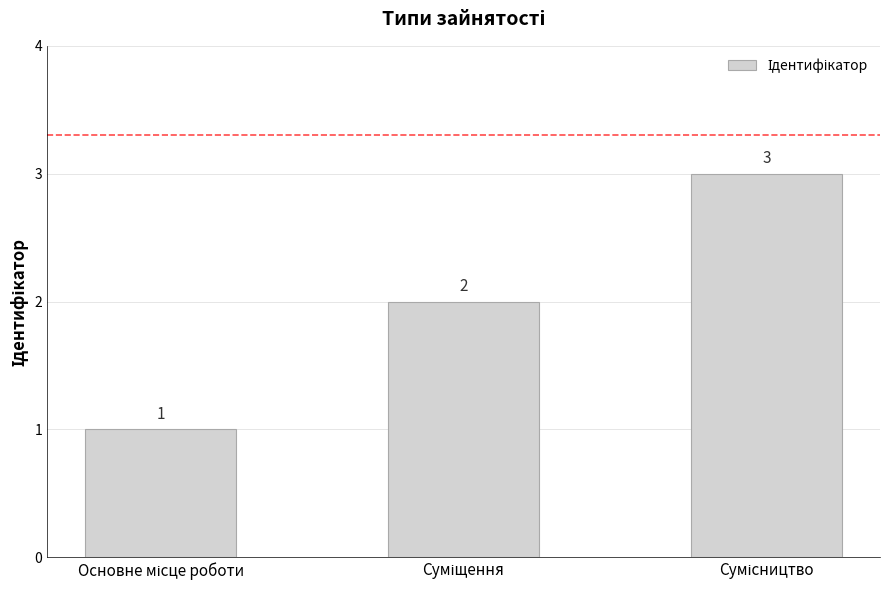

What is the value of the 3rd bar from the left?

3